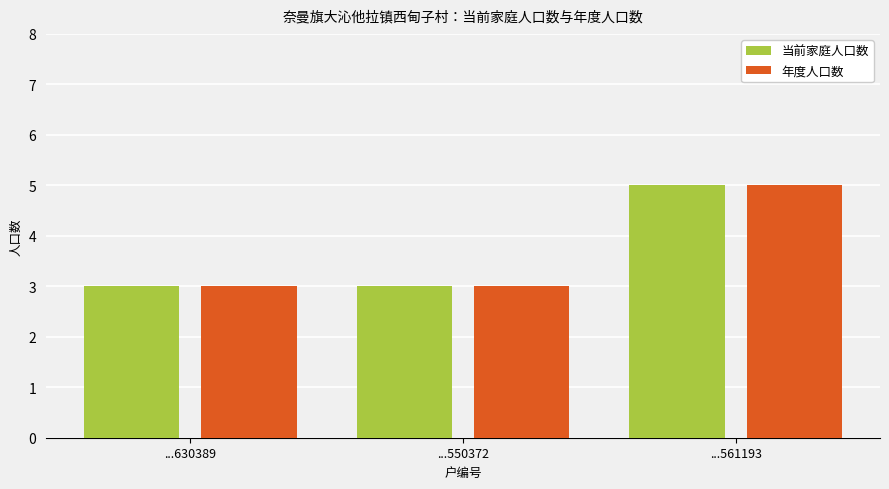

At which category is the sum across all series the highest?

...561193